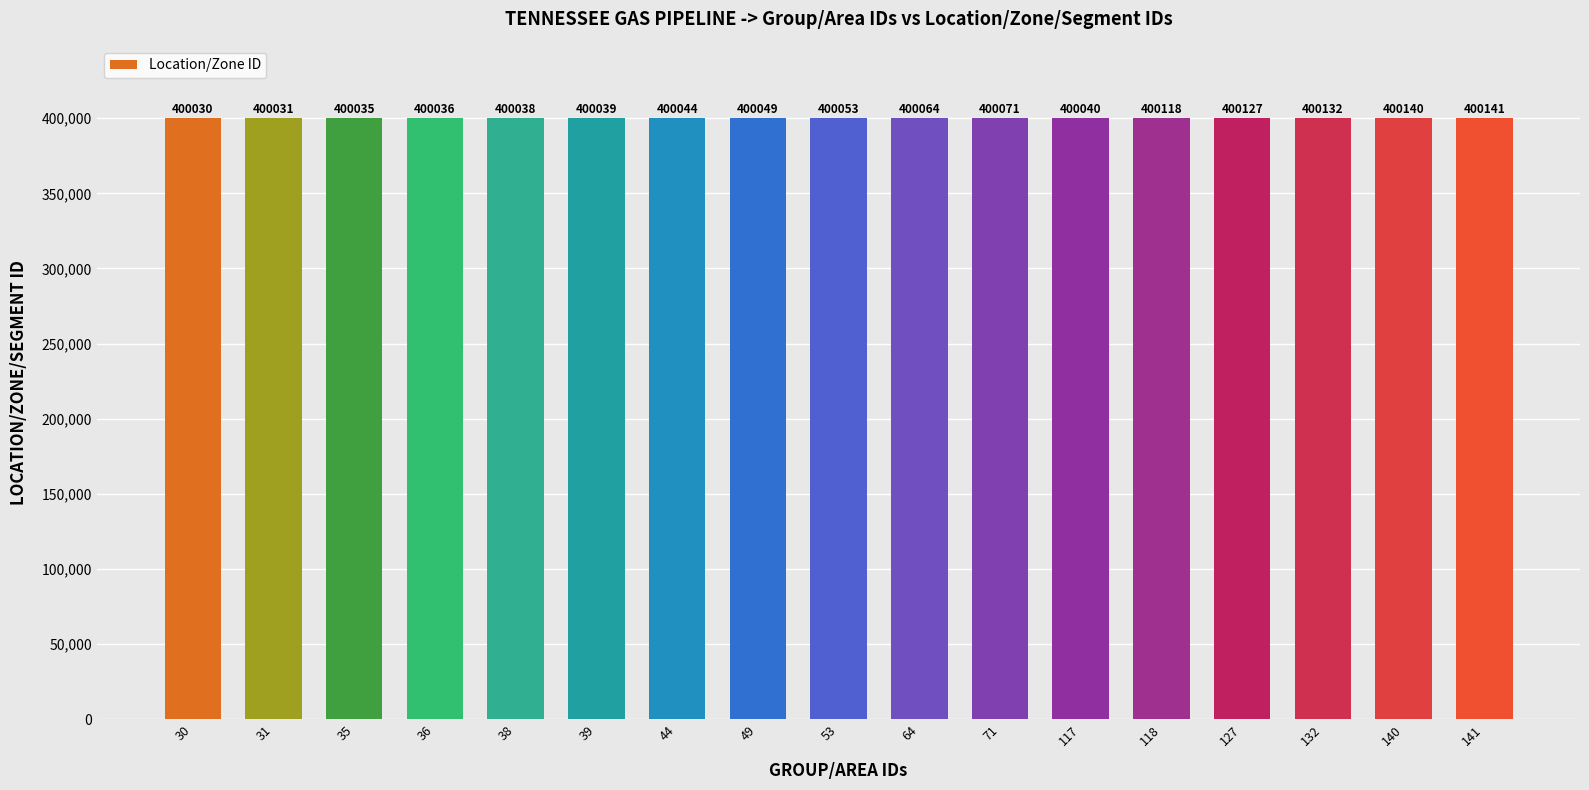

Read the value at 141, to the nearest 50.

400150